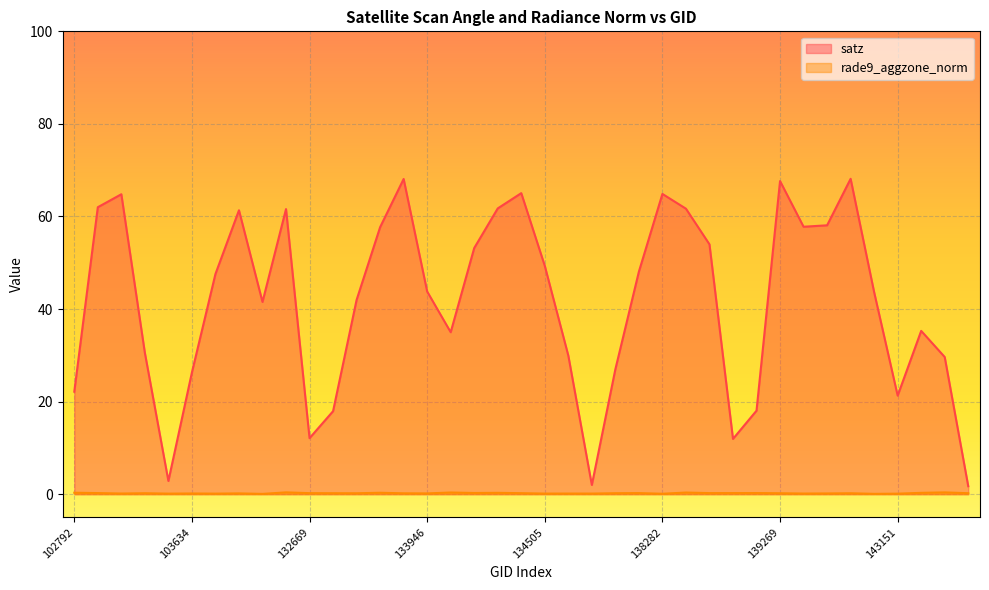

At 134505, list the series in order from smallest to largest.

rade9_aggzone_norm, satz